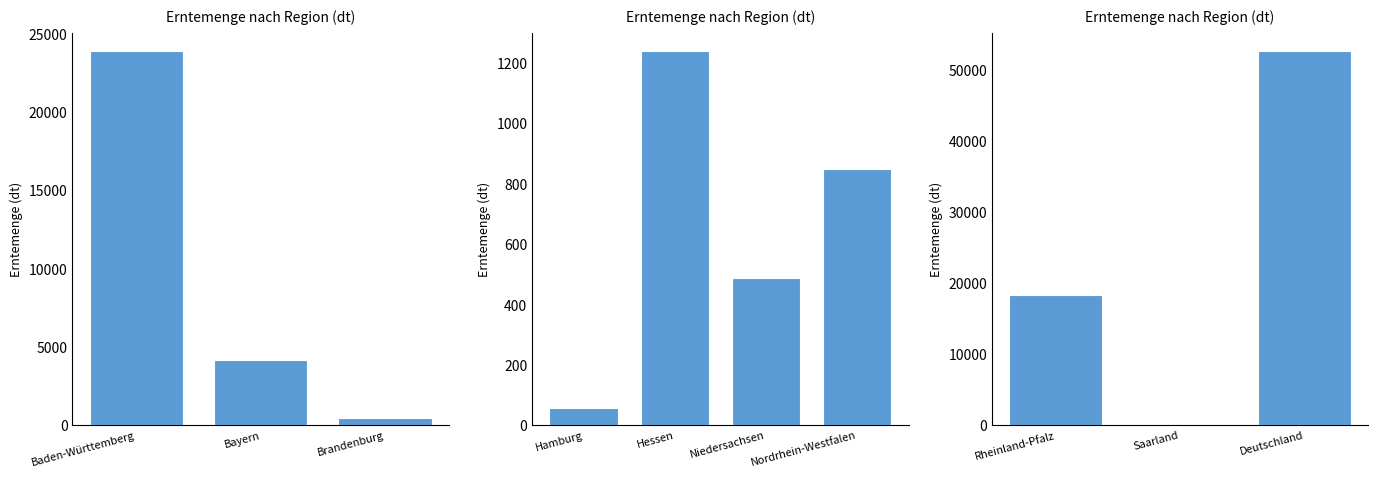

Which label corresponds to the largest value in the chart?

Deutschland